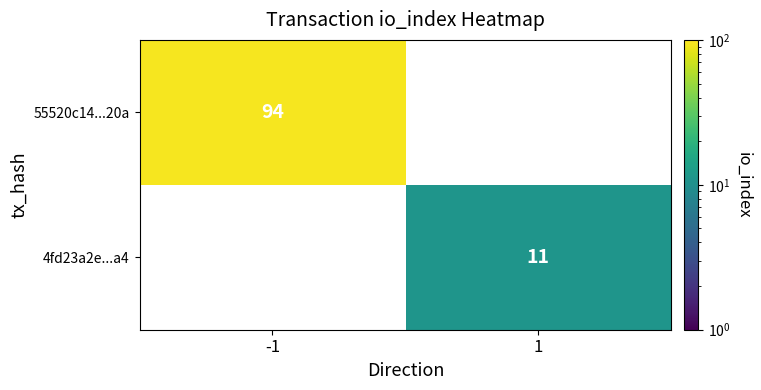

Which category has the lowest value across all series?

1